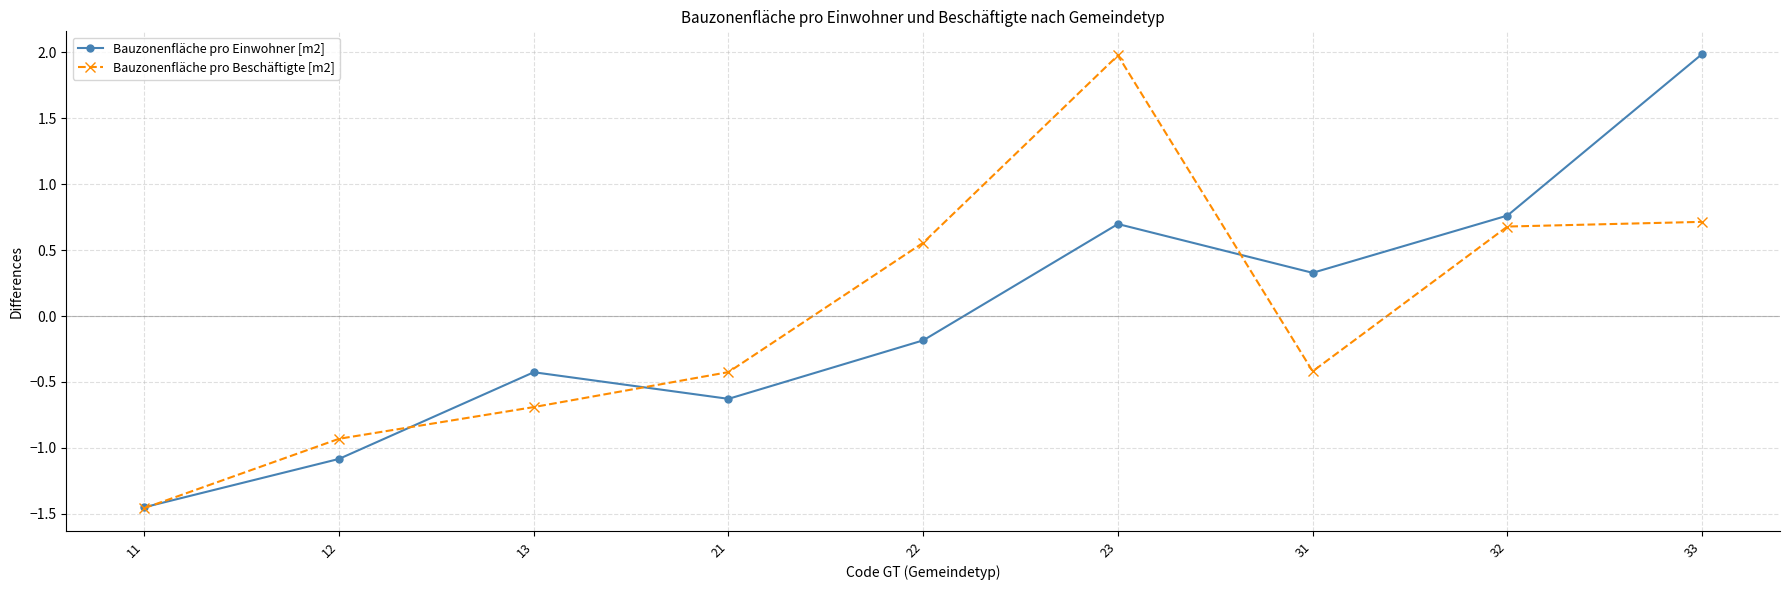

The Bauzonenfläche pro Beschäftigte [m2] series shows 0.7 at 32. True or false?

True